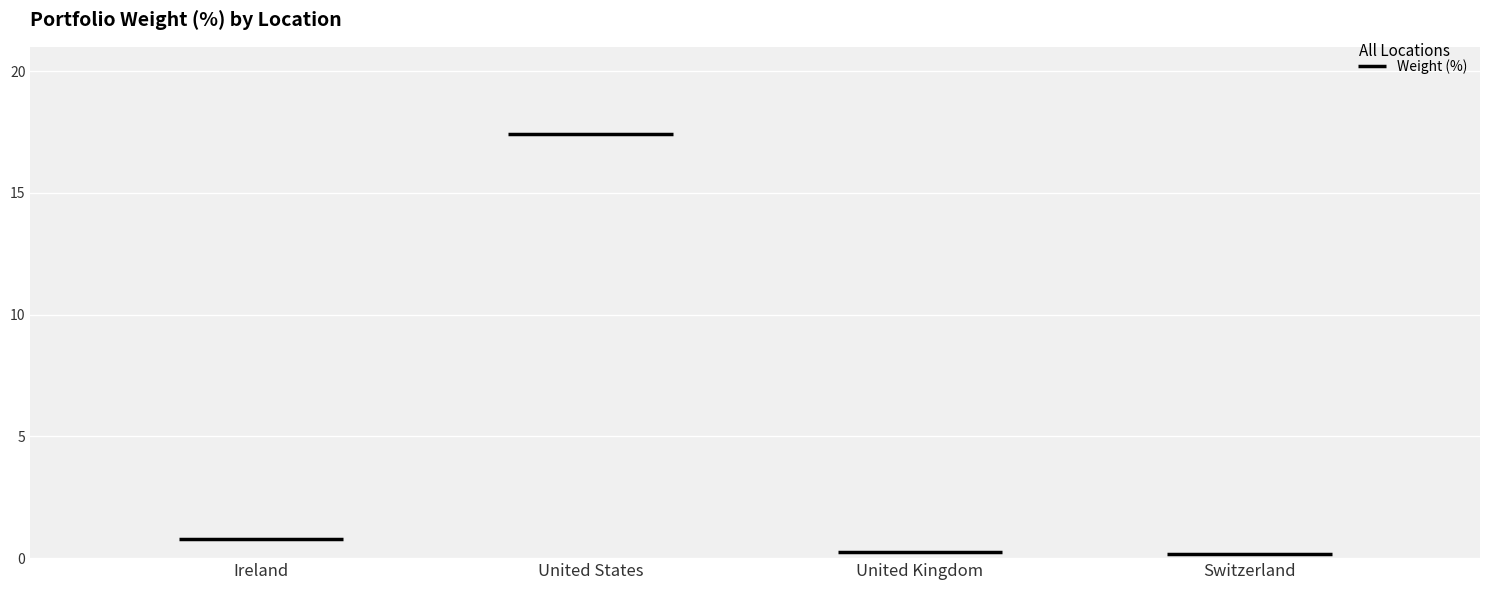

How many distinct data groups are displayed?

1